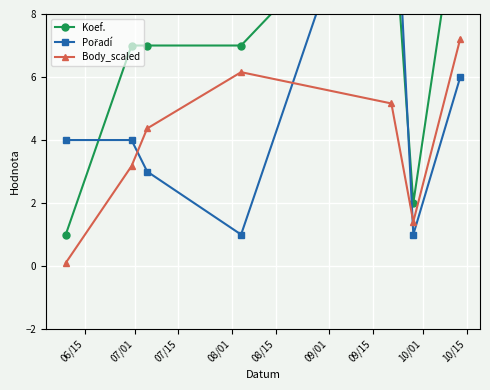

List the series in order of their peak value, highest first.

Pořadí, Koef., Body_scaled